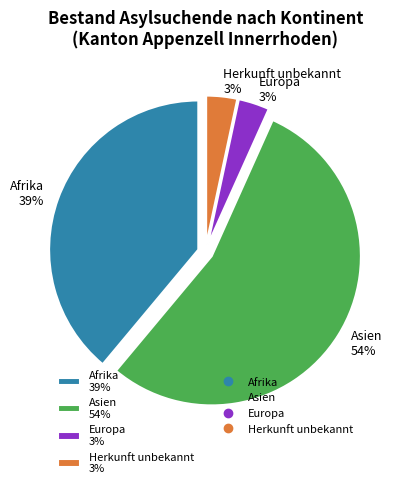

Count the number of slices in the pie.

4